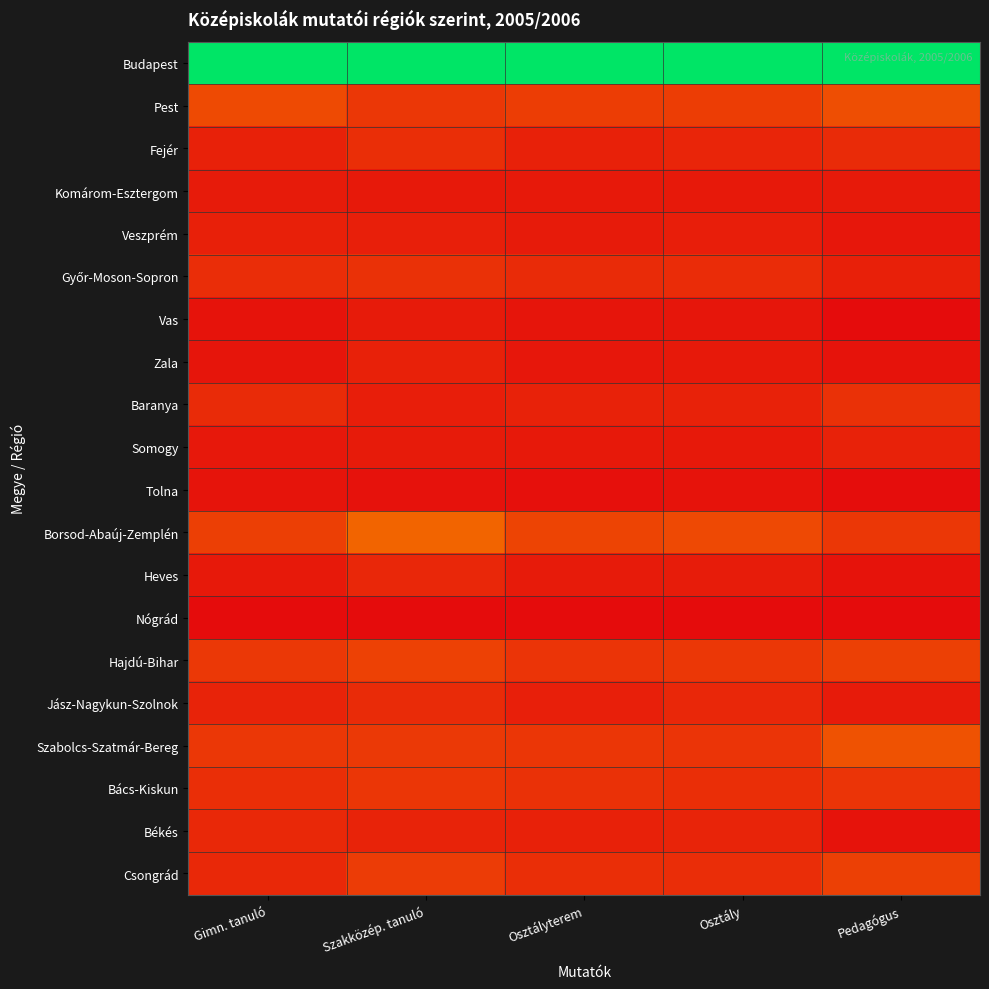

Which series has the largest total across all categories?

Budapest